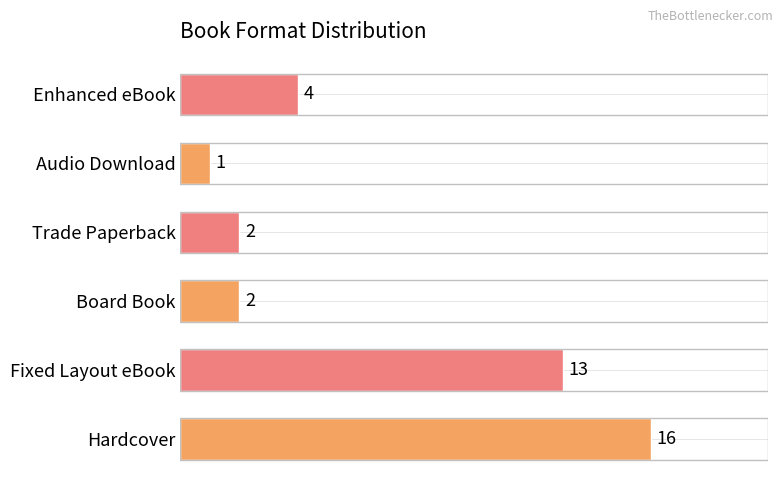

What is the sum of the values at Enhanced eBook and Audio Download?

5